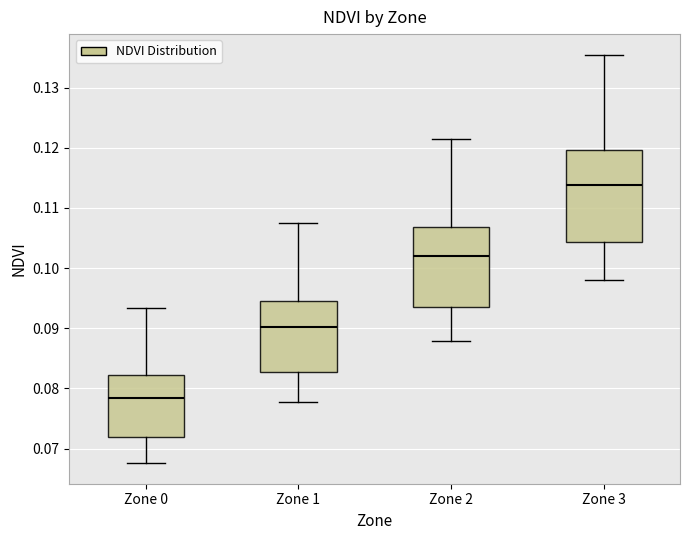

Reading left to right, transcribe this box plot: for each box, give where its median line is, the range the box spans, and where its two whiskers end, as read against the y-axis. The values are not printed on the chart, so give them approximately, as read against the axis.

Zone 0: median 0.078, box 0.072 to 0.082, whiskers 0.068 to 0.093
Zone 1: median 0.090, box 0.083 to 0.094, whiskers 0.078 to 0.107
Zone 2: median 0.102, box 0.094 to 0.107, whiskers 0.088 to 0.121
Zone 3: median 0.114, box 0.104 to 0.120, whiskers 0.098 to 0.135